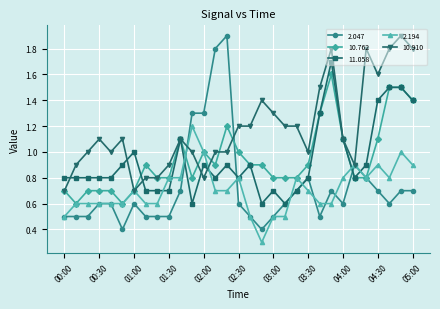

What is the maximum value shown in the chart?

1.9